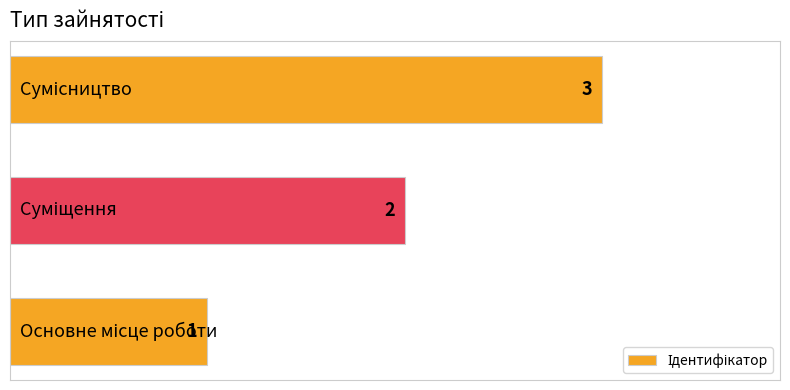

What is the greatest value displayed?

3